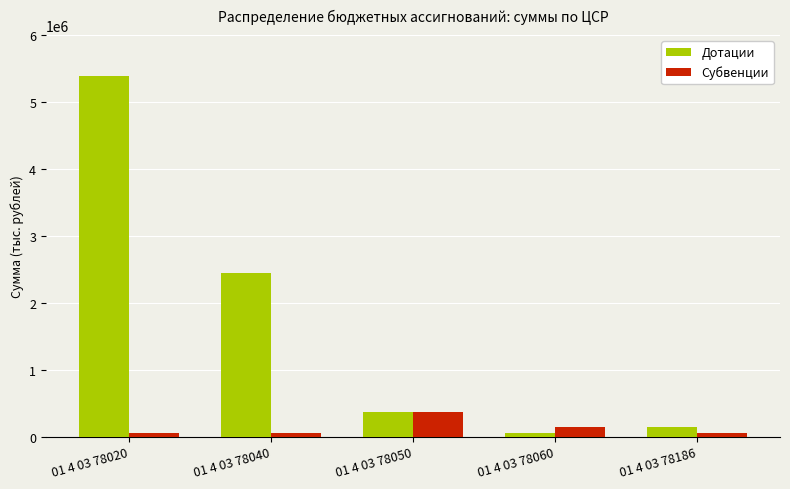

How many data points in Дотации are above 368509?

3